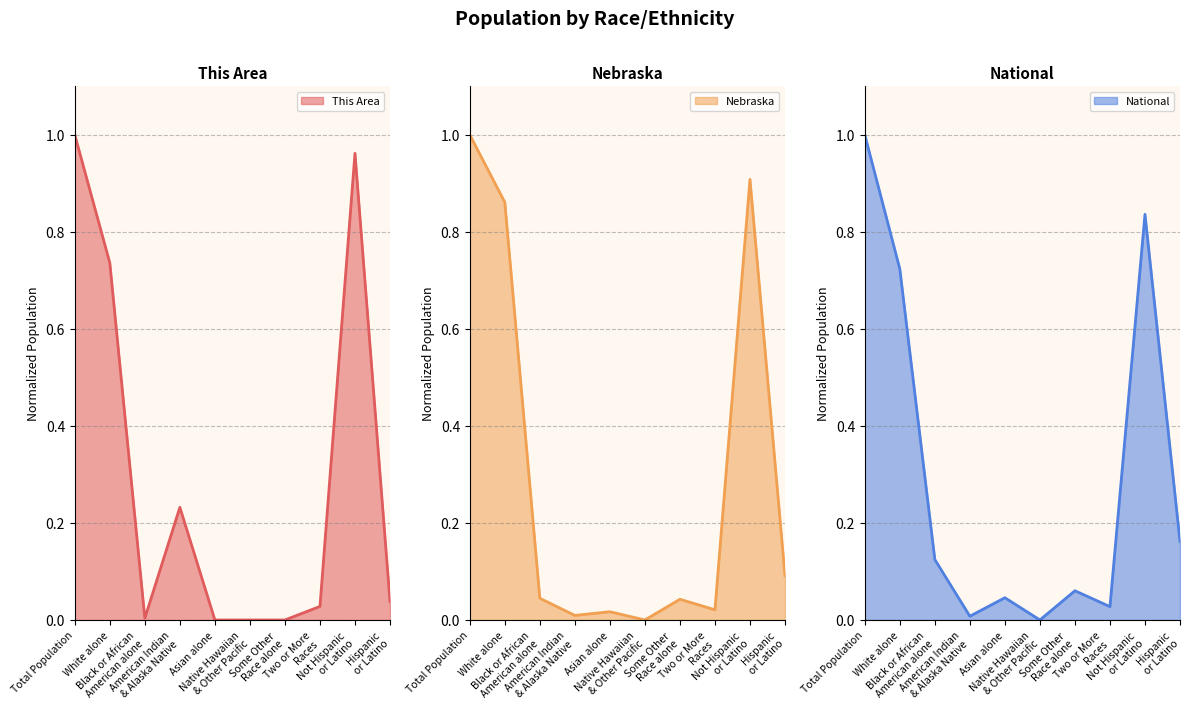

In This Area, how many points are higher than both neighbors (excluding endpoints)?

2